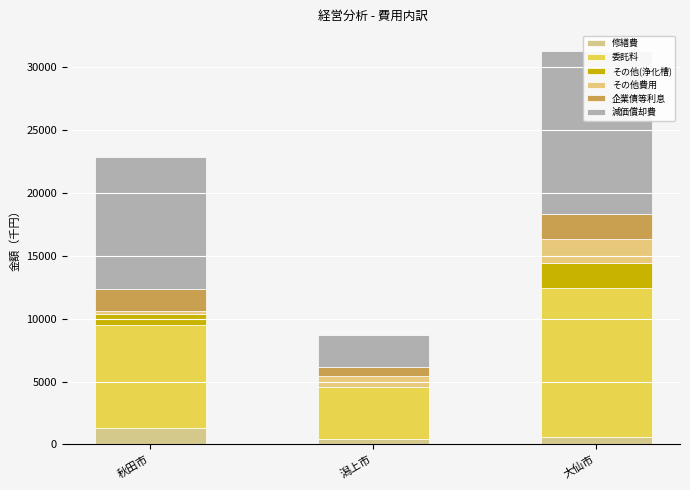

True or false: 修繕費 has a value of 453 at 潟上市.

True